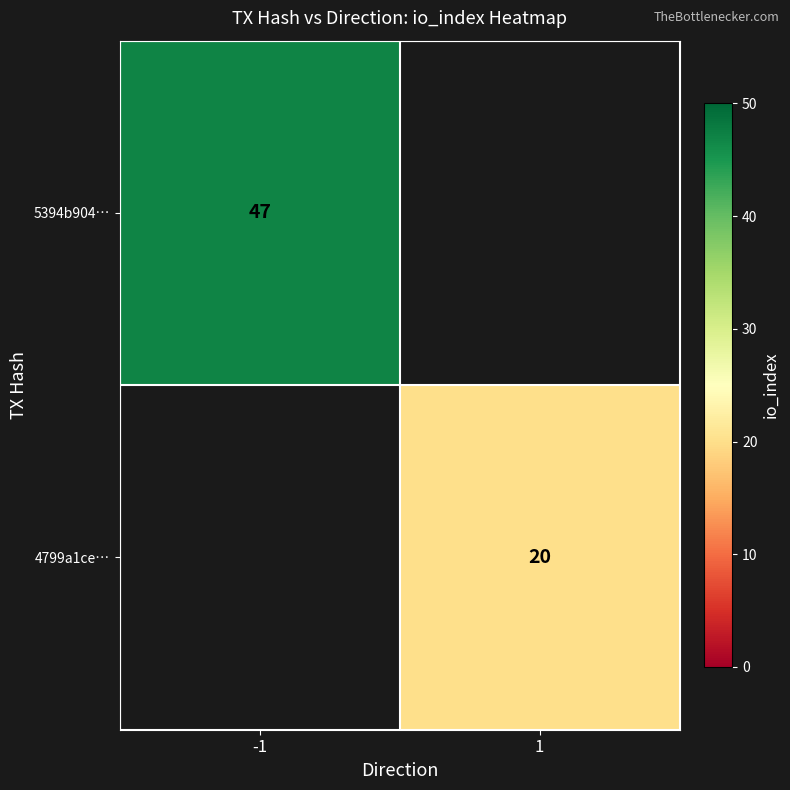

True or false: 5394b904… has a value of 68 at -1.

False